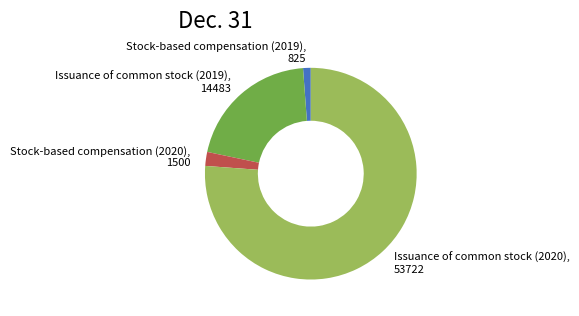

Approximately how many times larger is the value at Stock-based compensation (2020), 1500 compared to Stock-based compensation (2019), 825?

1.8